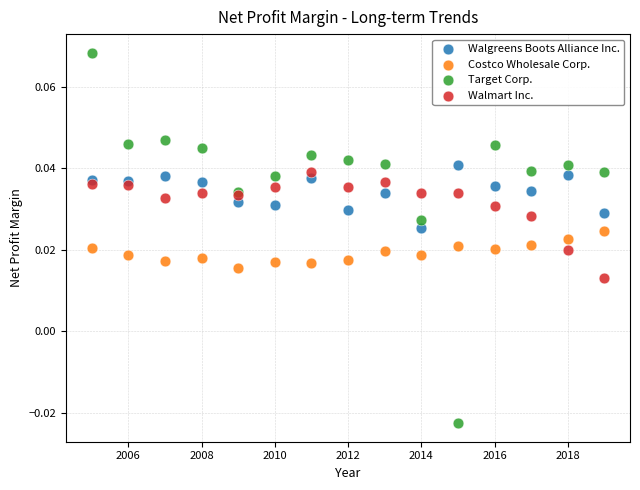

What is the X range (max minus min) for the scatter plot?

14.0